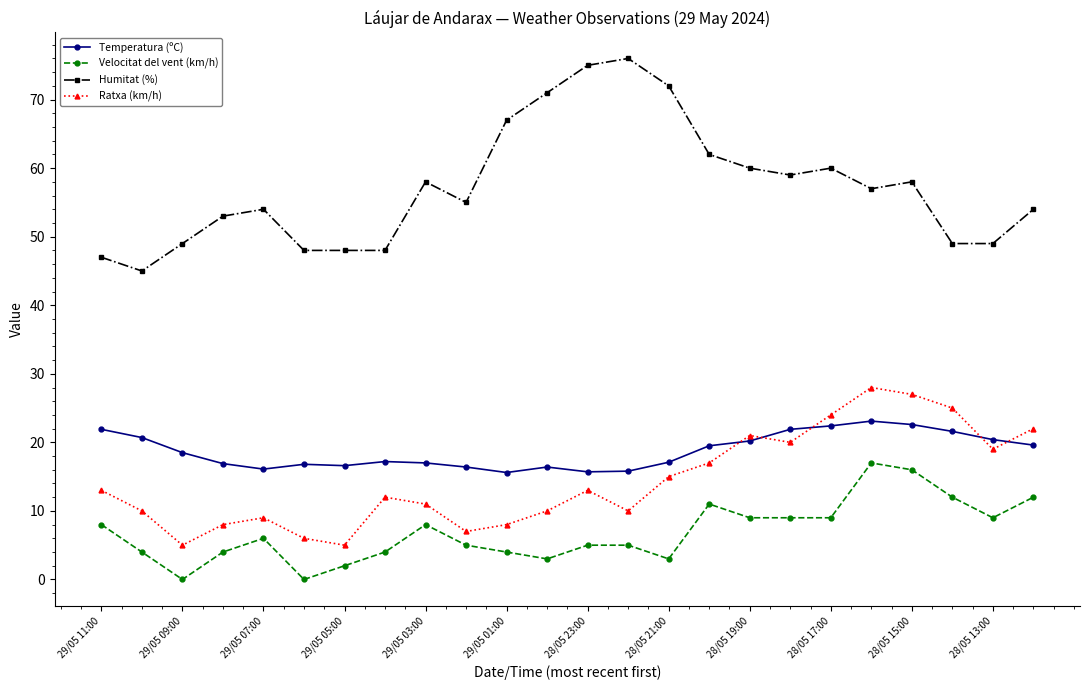

Which series has the largest total across all categories?

Humitat (%)